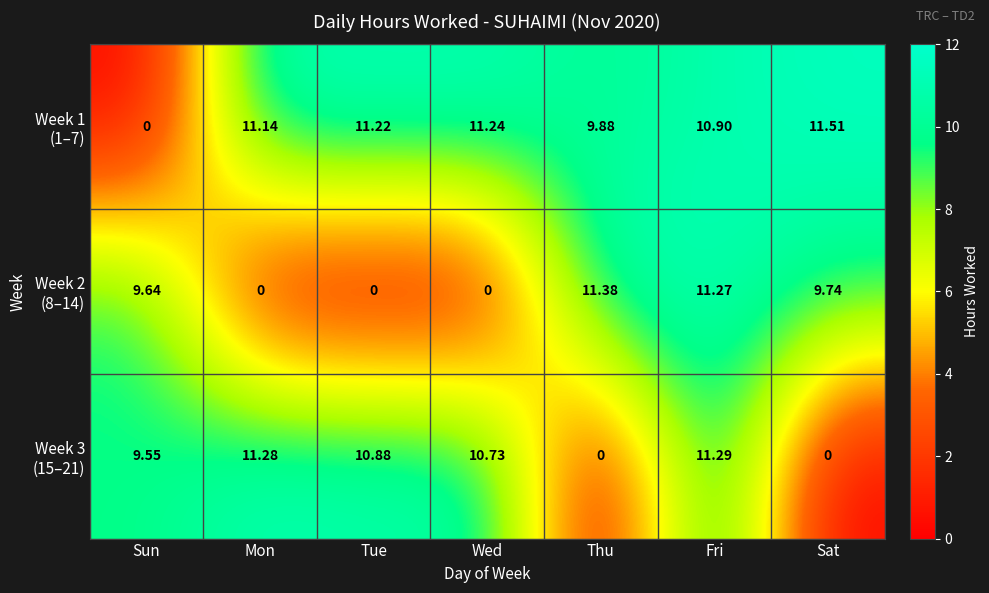

Count the number of categories in the chart.

7